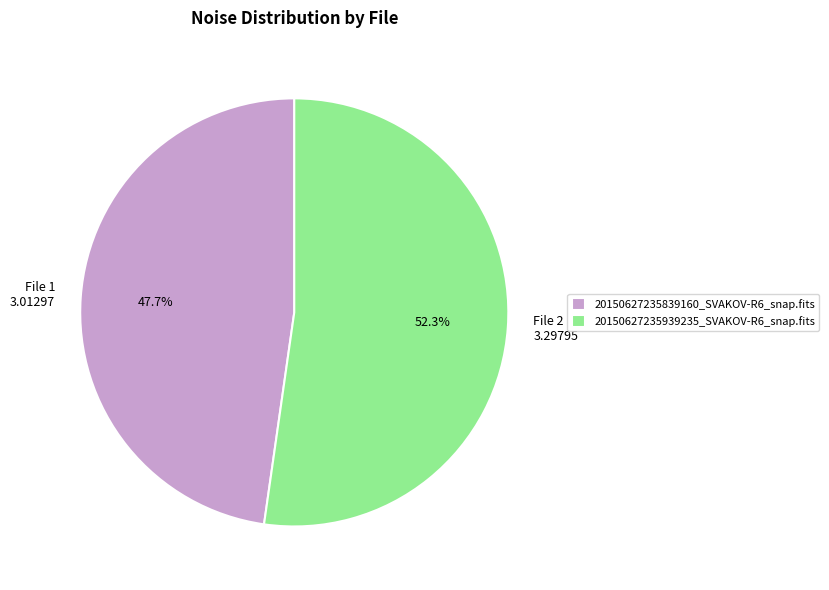

Is there any slice that represents more than half of the pie?

Yes